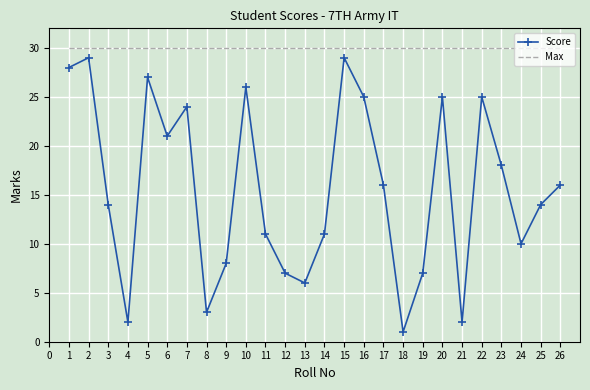

True or false: Max and Score cross at least once.

False